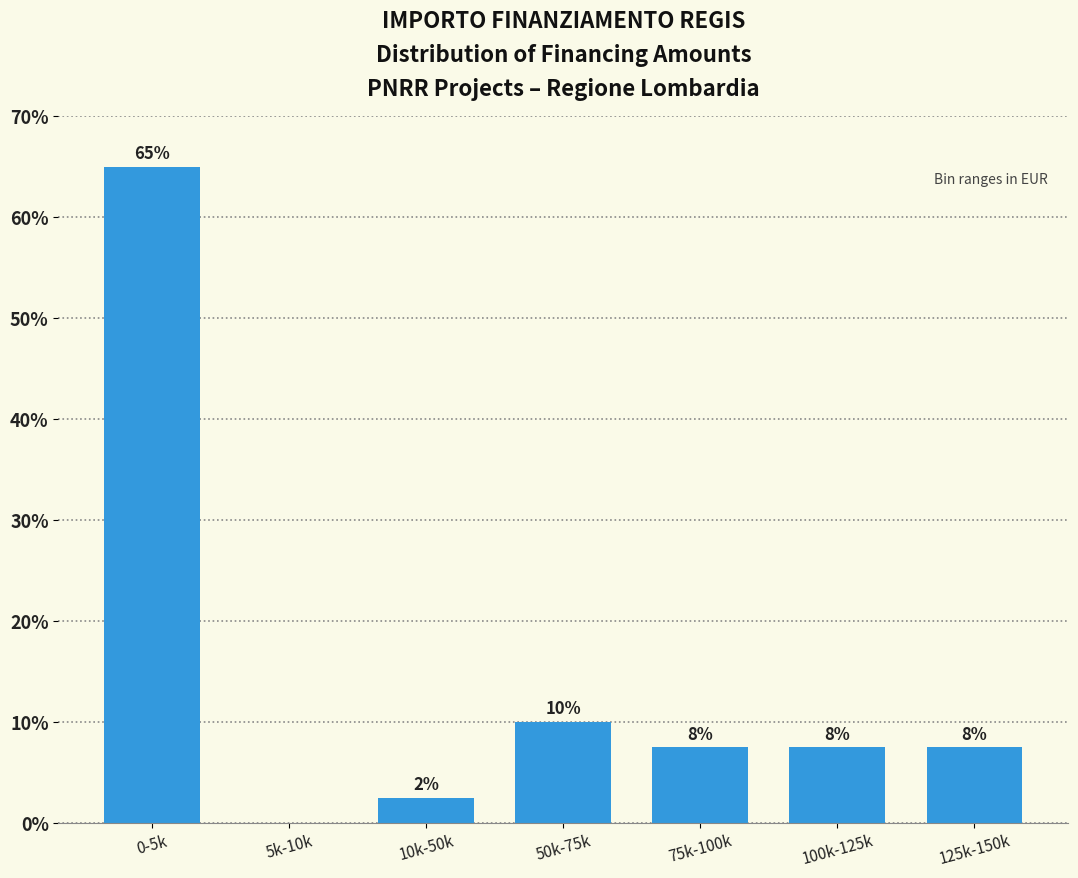

Are the bars horizontal?

No